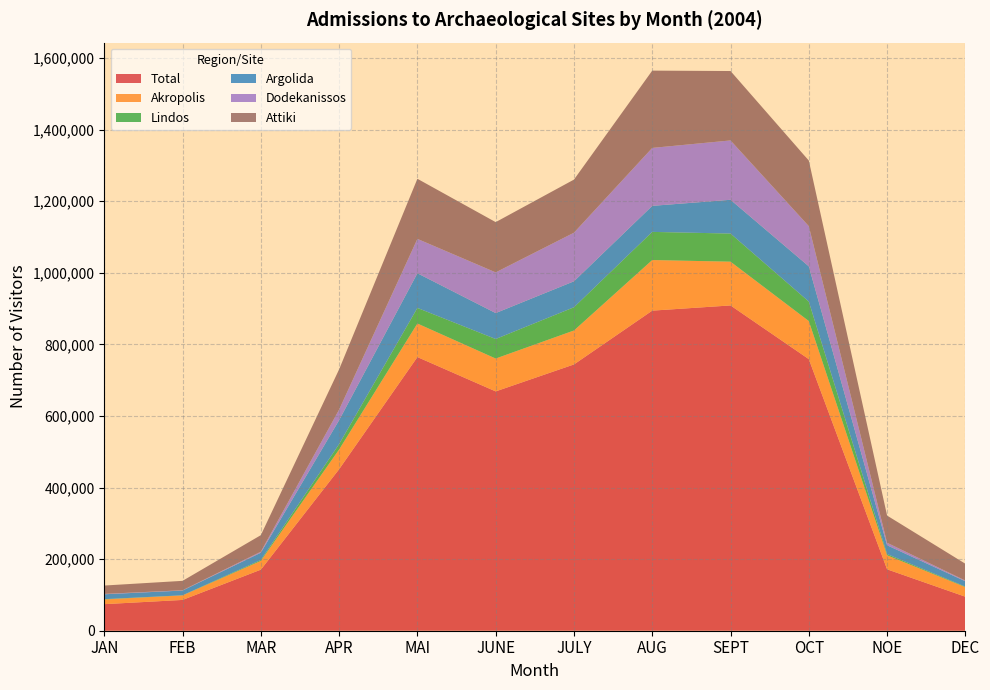

Reading right to left, what are all the values shown in this chart?

Total: 95006	171576	758892	908905	894380	744040	668704	764635	451272	170618	86033	74228
Akropolis: 26793	39164	106365	122241	141352	94831	91815	93735	55112	24434	12580	13235
Lindos: 1393	3448	54444	78564	78663	64958	54582	43551	15120	2567	405	793
Argolida: 15010	24627	98478	94400	72769	72535	72474	96886	66902	20369	13267	13571
Dodekanissos: 1932	6972	112267	165838	161892	135794	113702	96061	29420	2843	778	1104
Attiki: 46980	75905	183255	193923	215938	148374	140370	167929	112464	46183	26294	23326